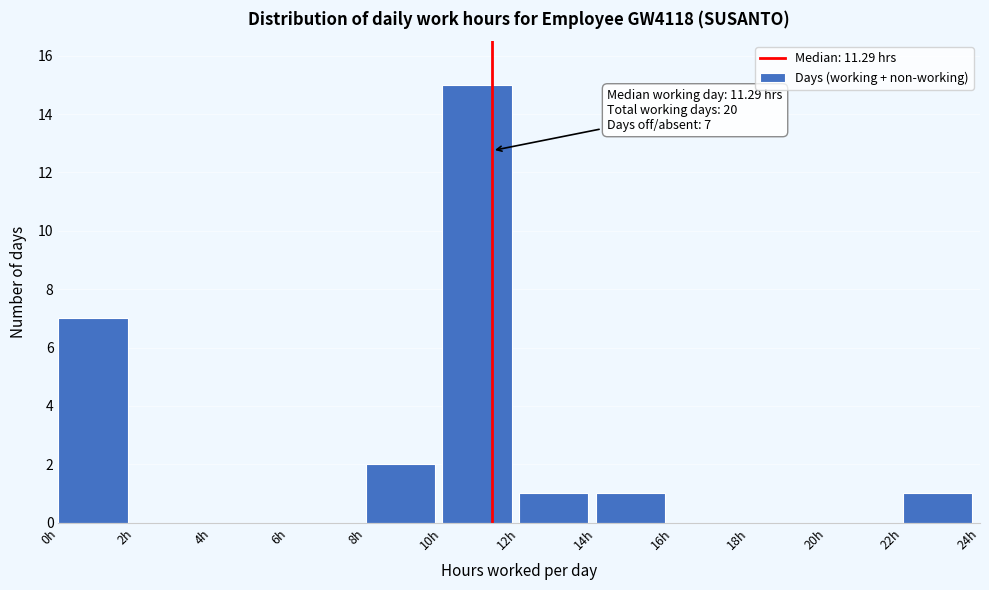

Which range on the x-axis has the tallest bar?

10 to 12